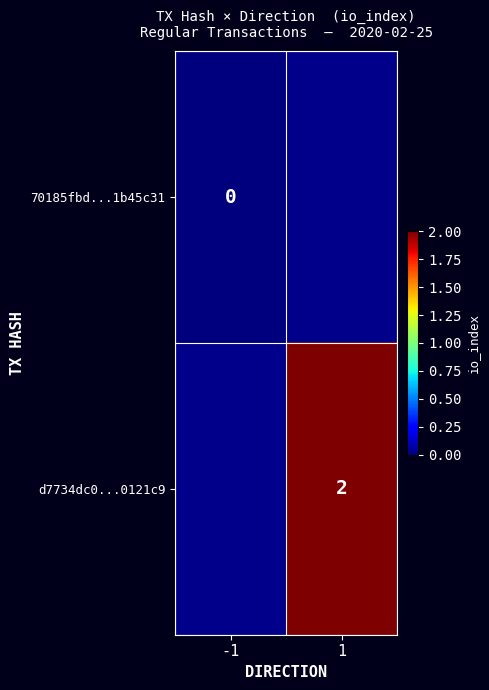

Is the value of d7734dc0...0121c9 at 1 greater than the value of 70185fbd...1b45c31 at -1?

Yes